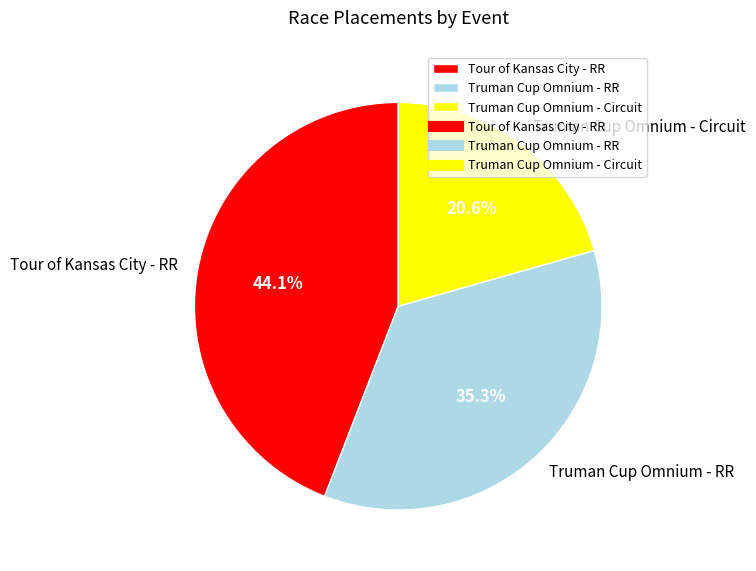

Count the number of slices in the pie.

3